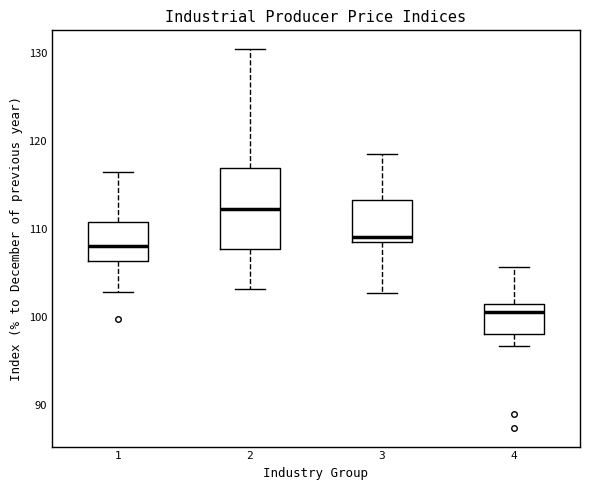

Reading left to right, read every box against the y-axis: the position of its median line, the range the box covers, and the ends of its whiskers. The values are not printed on the chart, so give them approximately, as read against the axis.

1: median 108, box 106 to 111, whiskers 103 to 117
2: median 112, box 108 to 117, whiskers 103 to 130
3: median 109 (just above the box's lower edge), box 109 to 113, whiskers 103 to 119
4: median 101, box 98 to 102, whiskers 97 to 106